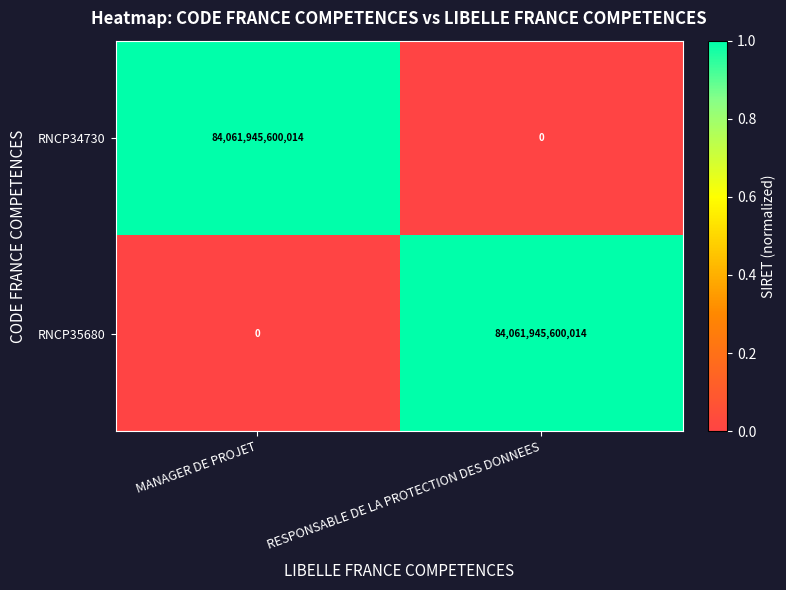

The RNCP35680 series shows 130973867206230 at RESPONSABLE DE LA PROTECTION DES DONNEES. True or false?

False